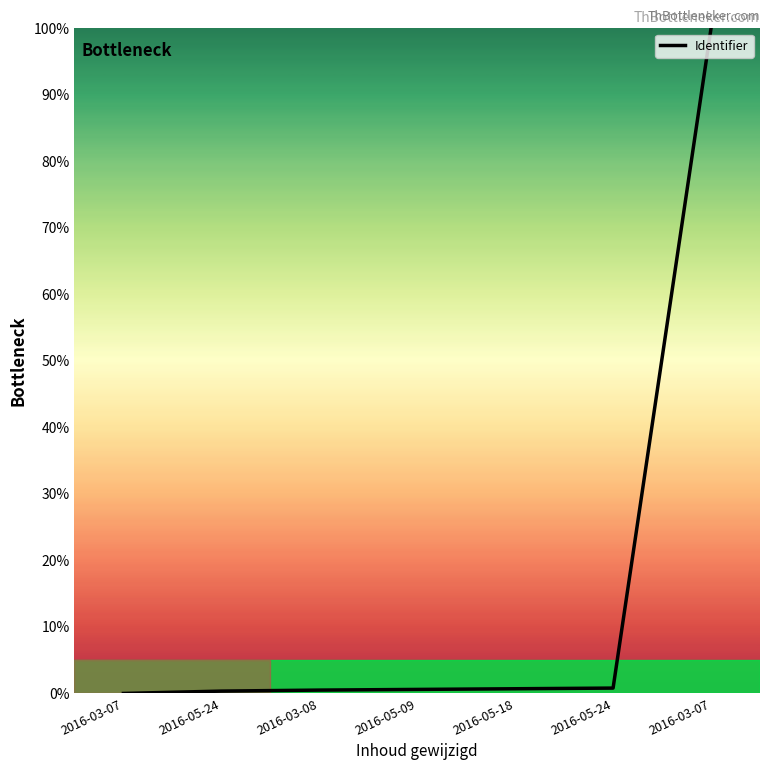

List the labels in order of value, smallest first.

2016-03-07, 2016-05-24, 2016-03-08, 2016-05-09, 2016-05-18, 2016-05-24, 2016-03-07